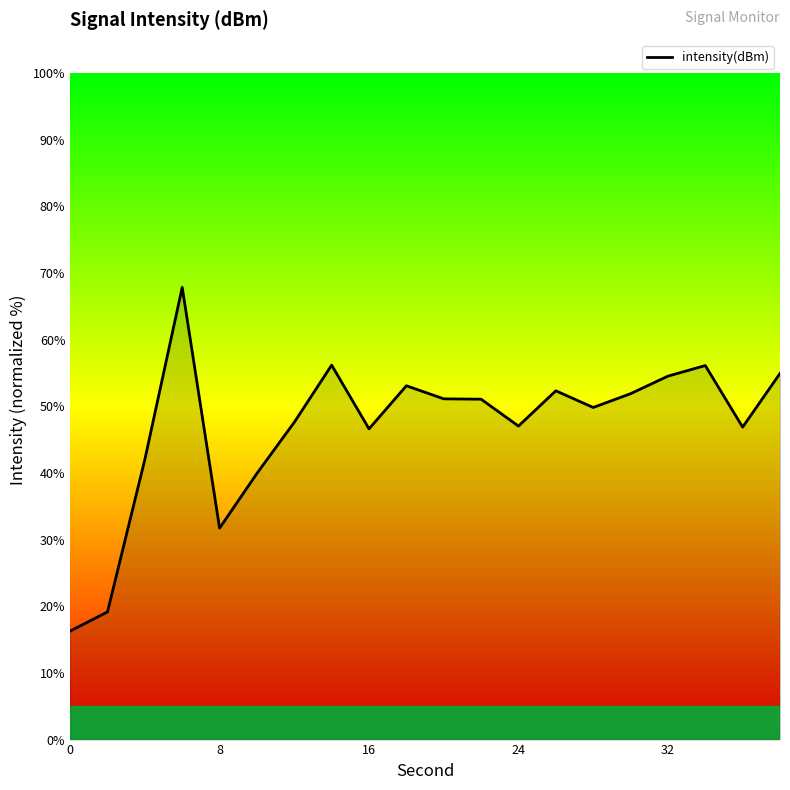

How many categories are shown in the chart?

20